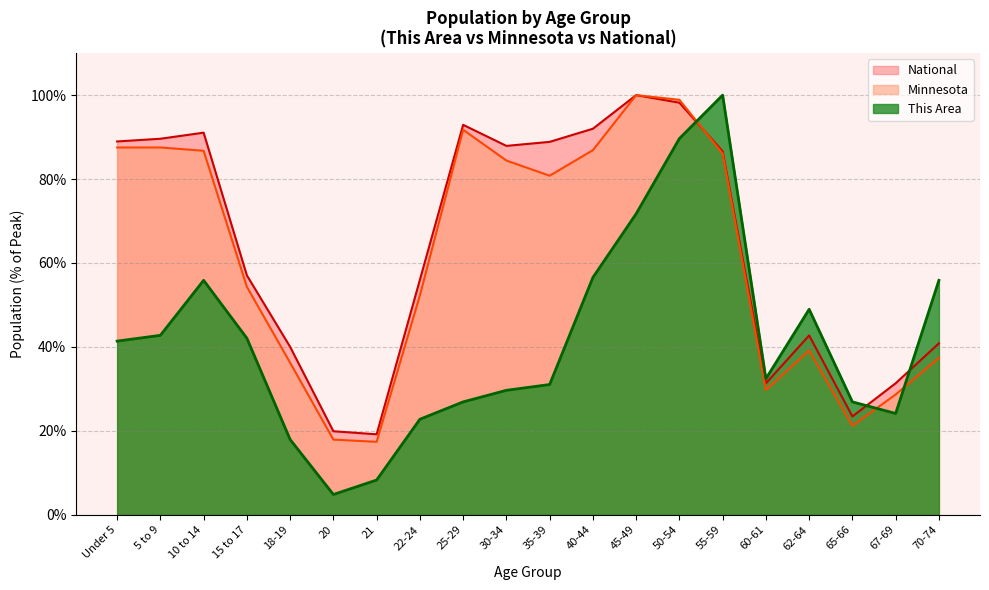

What position from the left is 70-74?

20